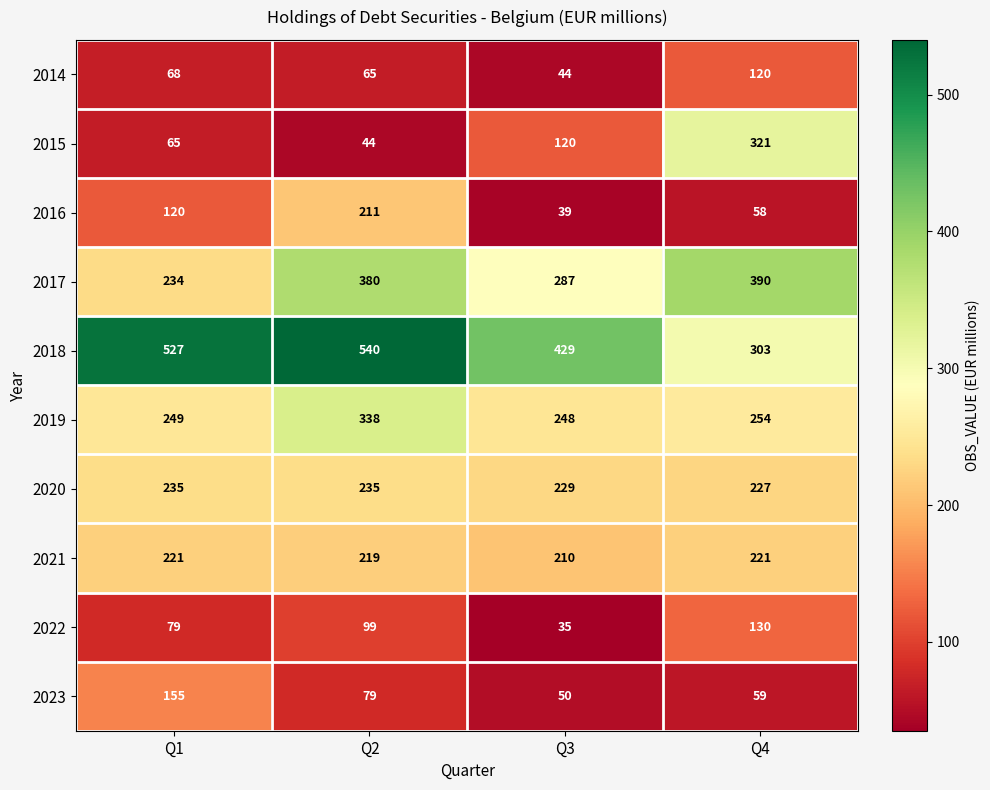

What value does the 2016 series have at Q1?

120